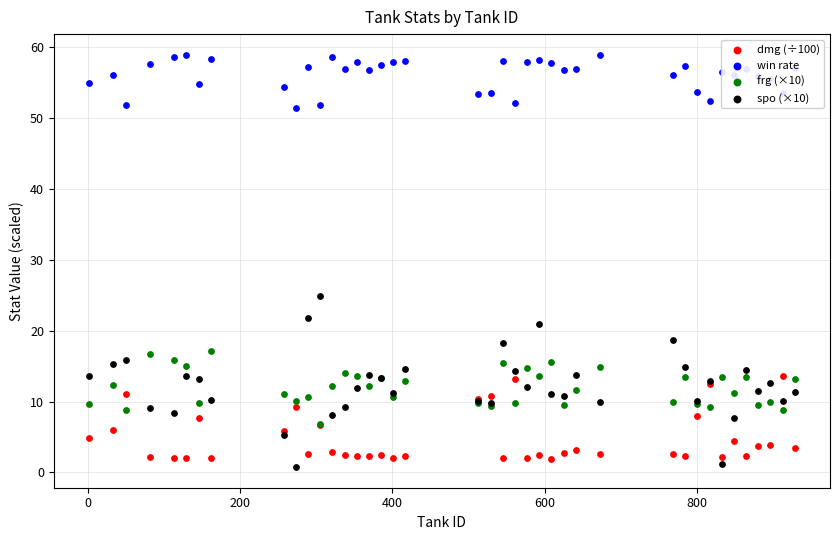

Is the value of spo (×10) at 20 greater than the value of frg (×10) at 7?

No